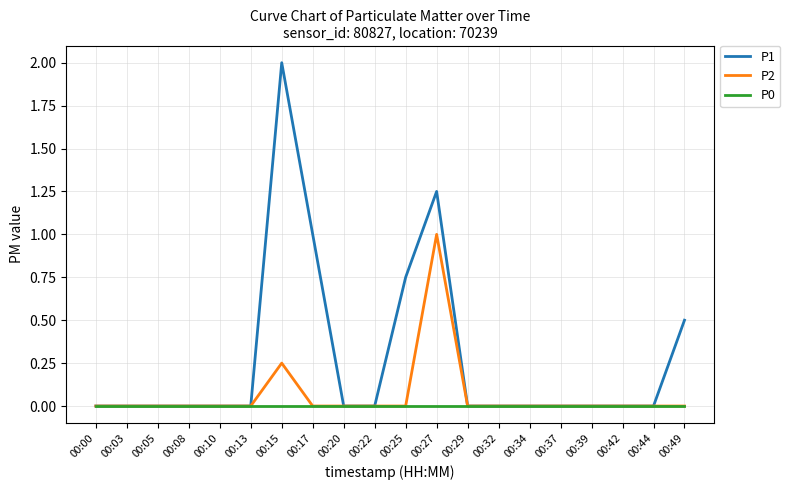

List the series in order of their peak value, lowest first.

P0, P2, P1